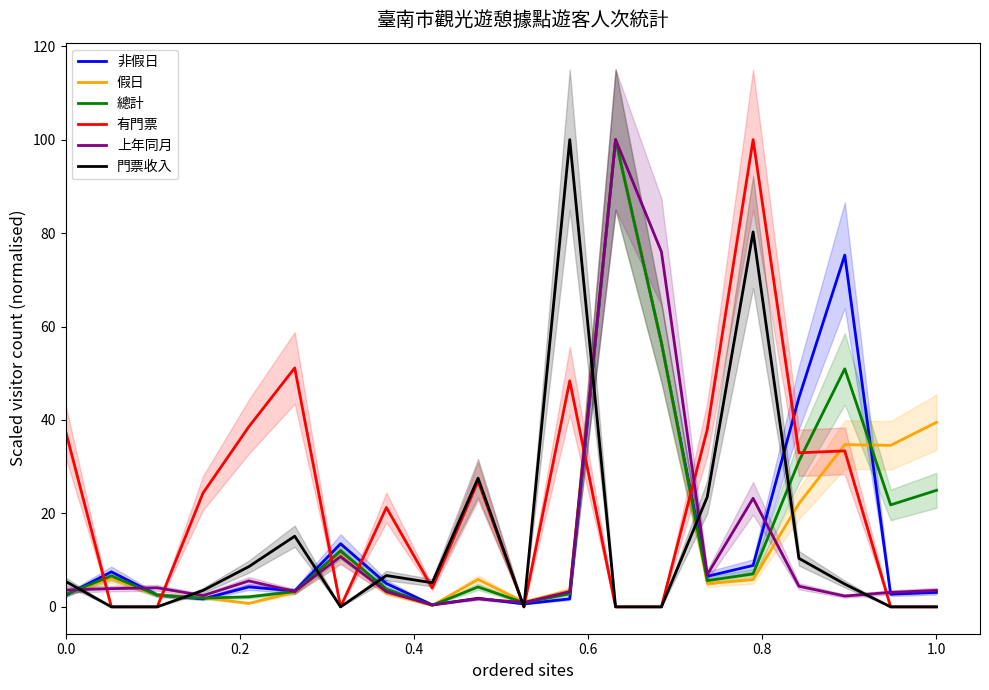

What is the sum of all 非假日 values?

342.8